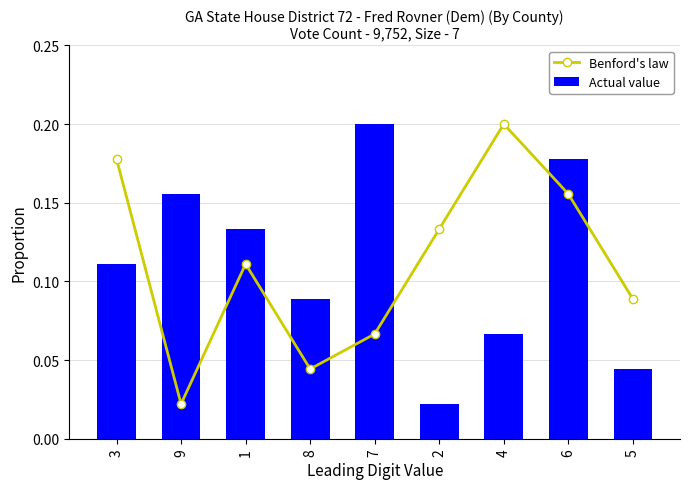

Read the Benford's law value at 7.

0.1